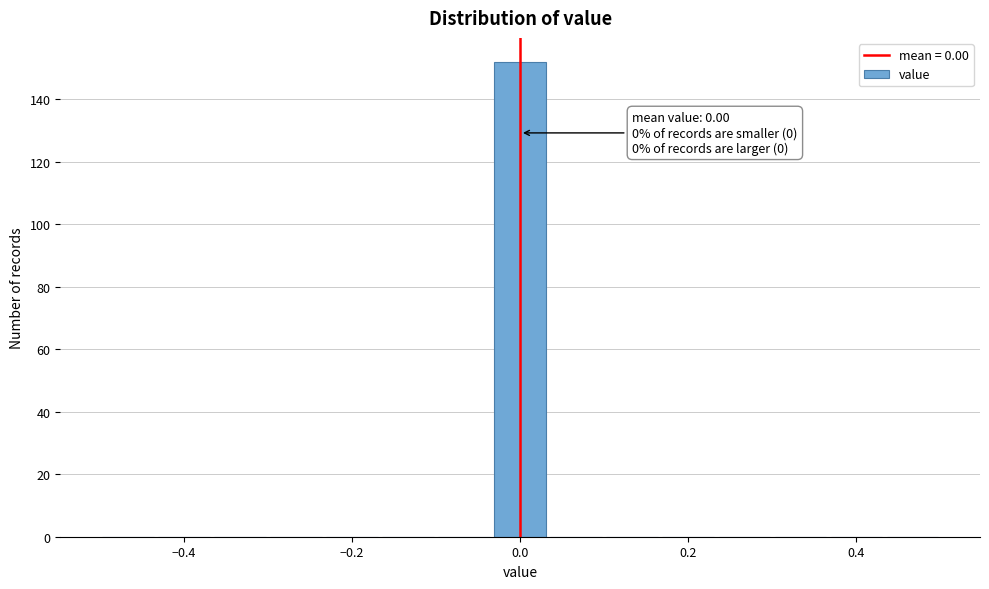

Around what value on the x-axis is the tallest bar? Give the approximate position of its centre, as read against the axis.

0.00